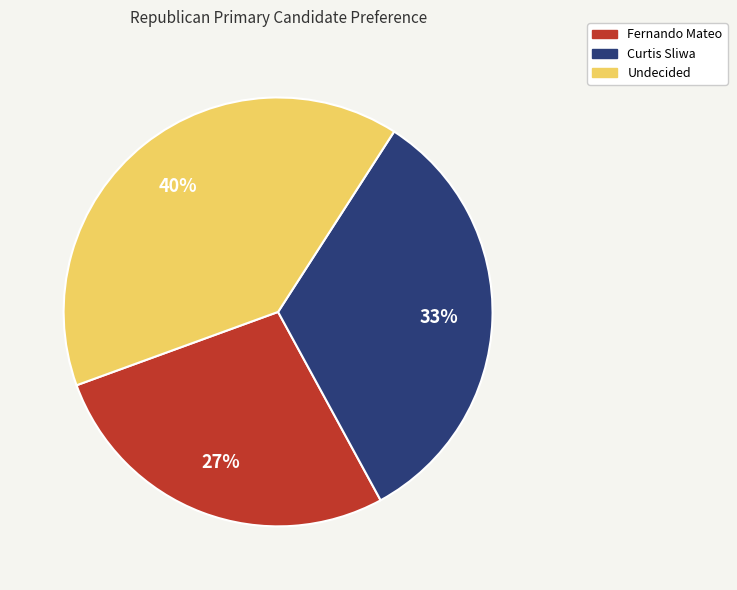

To the nearest percent, what is the average slice percentage?

33%